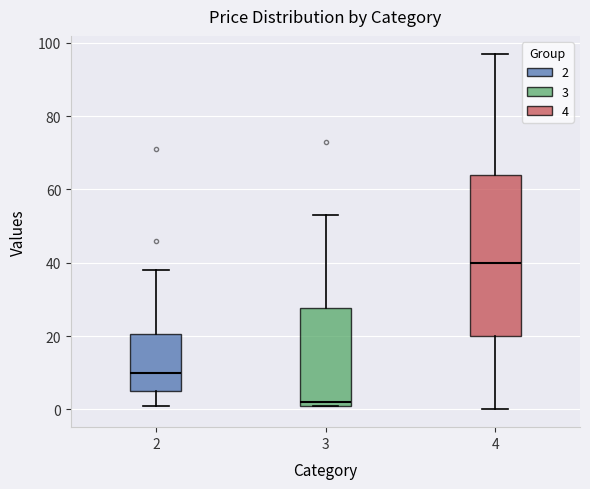

Reading left to right, transcribe this box plot: for each box, give where its median line is, the range the box spans, and where its two whiskers end, as read against the y-axis. The values are not printed on the chart, so give them approximately, as read against the axis.

2: median 10, box 6 to 20, whiskers 2 to 38
3: median 2 (just above the box's lower edge), box 2 to 28, whiskers 2 to 54
4: median 40, box 20 to 64, whiskers 0 to 98